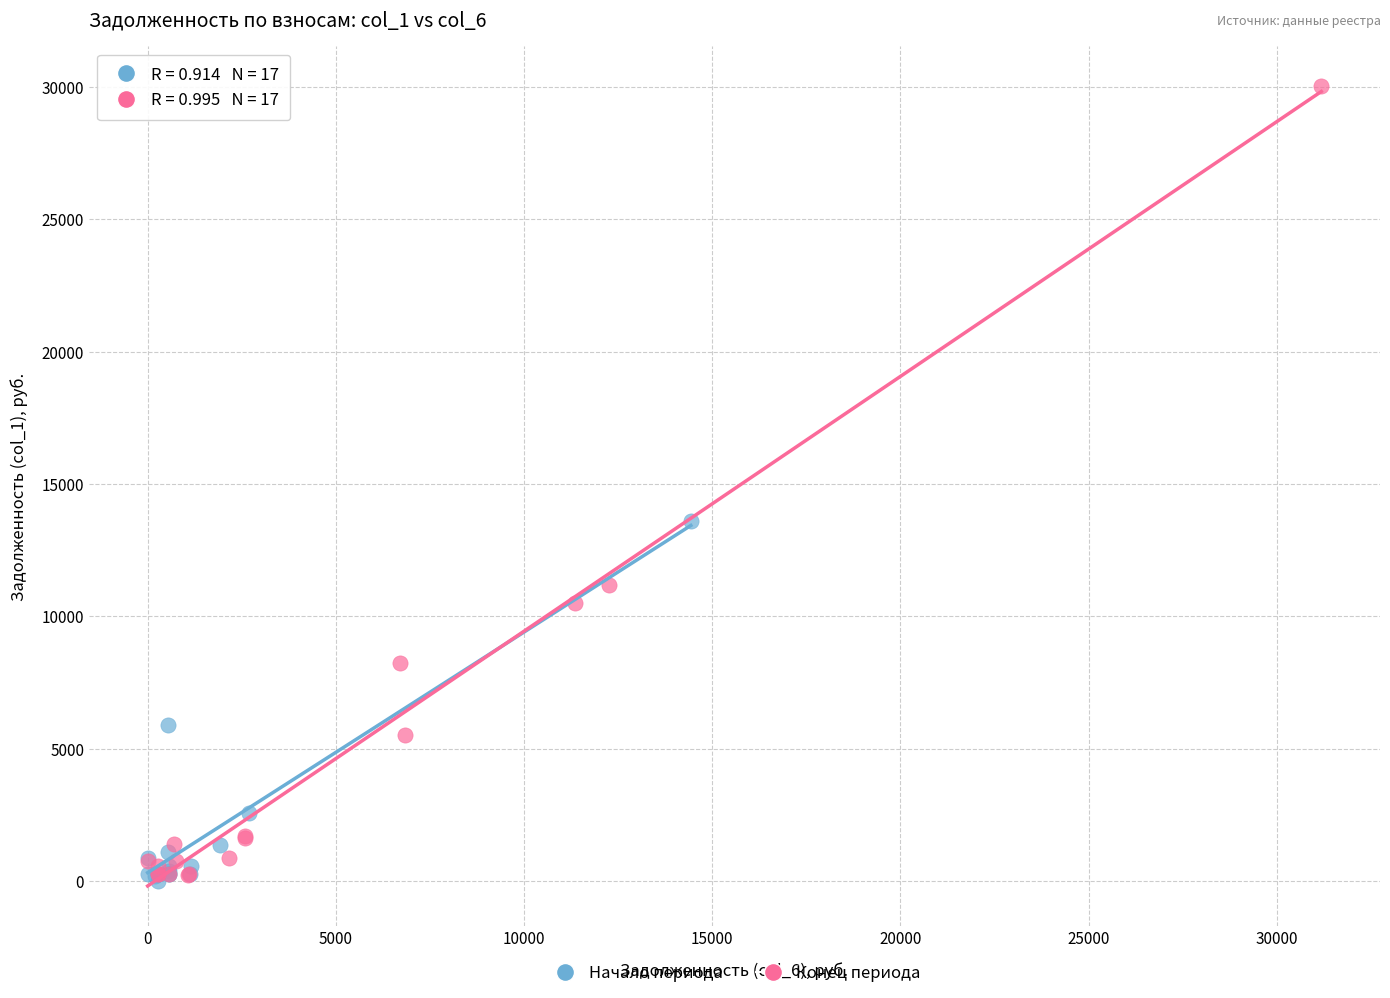

What are all the series names shown in the legend?

Начало периода, Конец периода